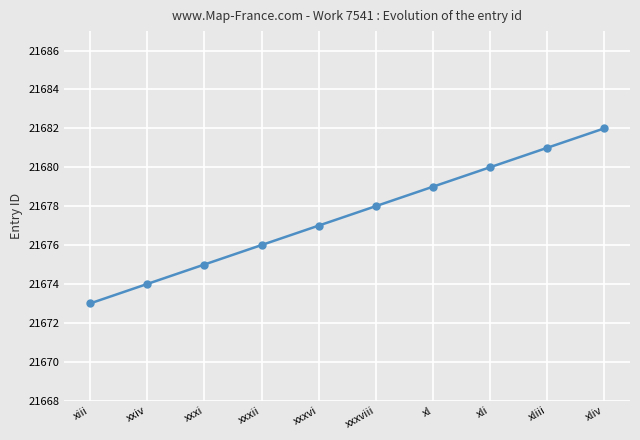

What is the difference between the maximum and minimum values?

9